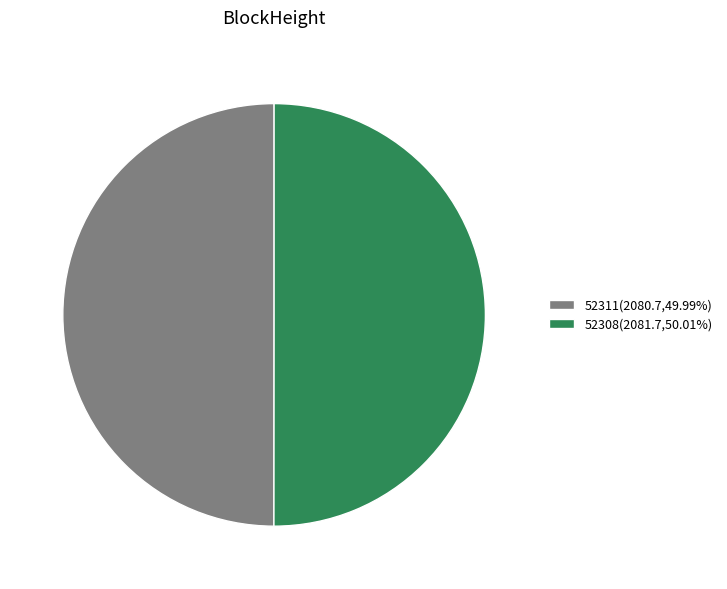

Do 52308(2081.7,50.01%) and 52311(2080.7,49.99%) together represent more than half of the pie?

Yes